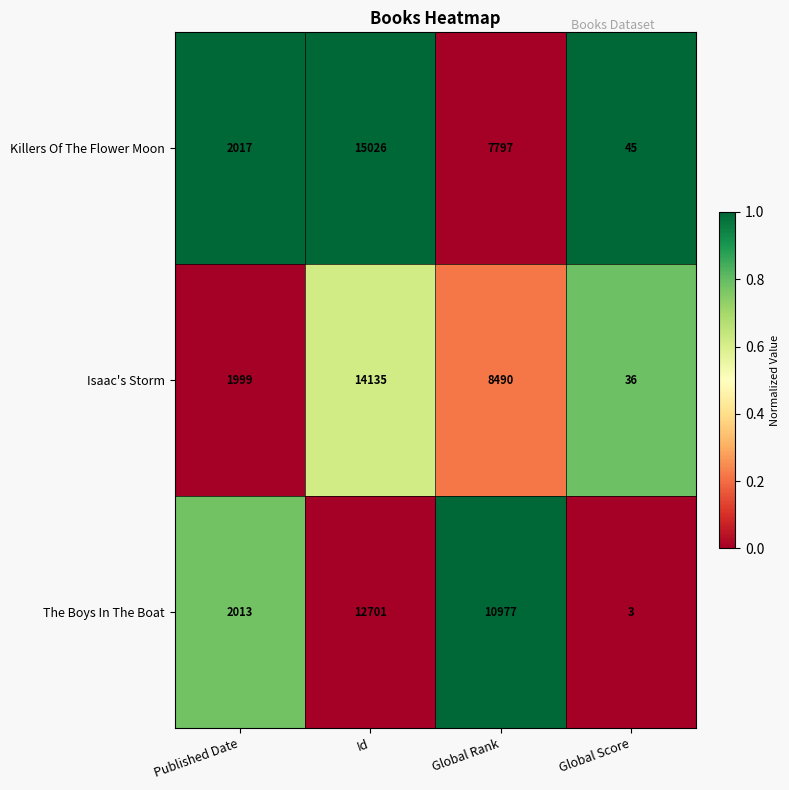

What is the average value of the Killers Of The Flower Moon series?

6221